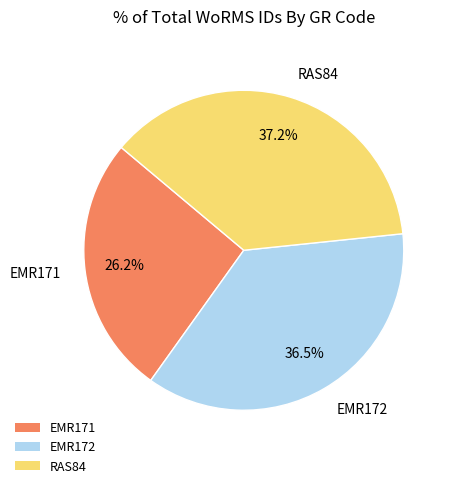

What percentage is NOT represented by EMR172?

63.5%